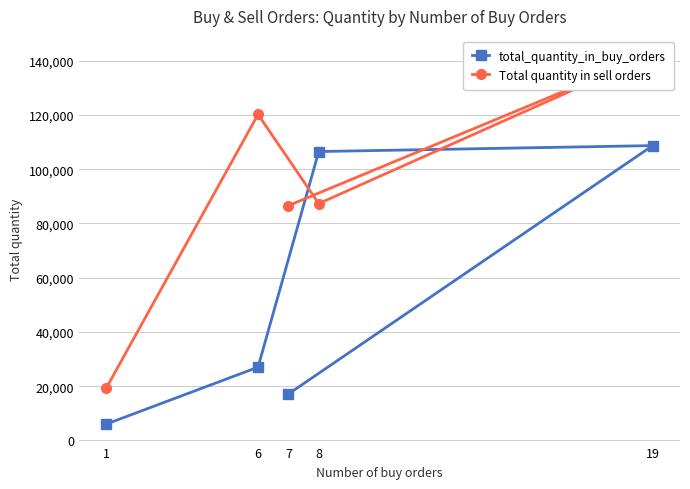

At how many categories does at least one series exceed 28316?

4